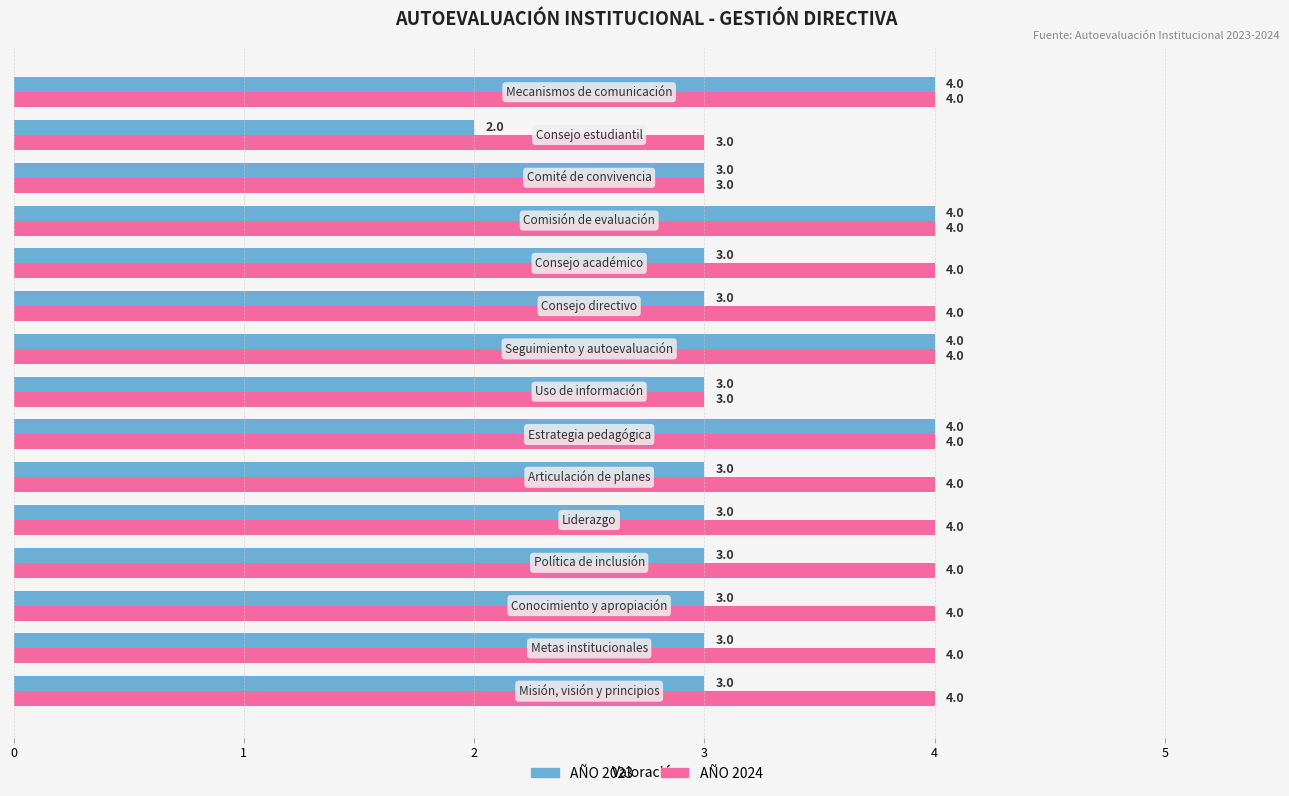

Rank the series by their average value, from highest to lowest.

AÑO 2024, AÑO 2023